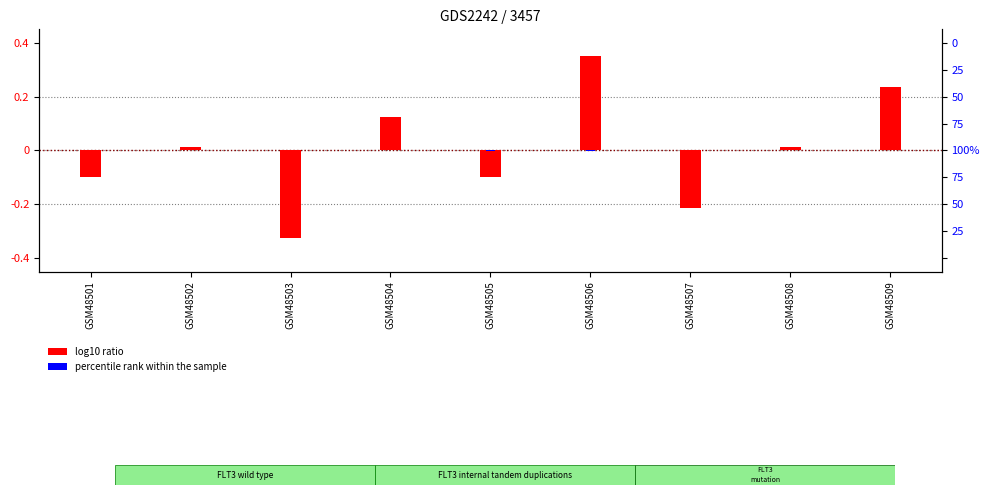

The value of log10 ratio at GSM48505 is -0.0. True or false?

False